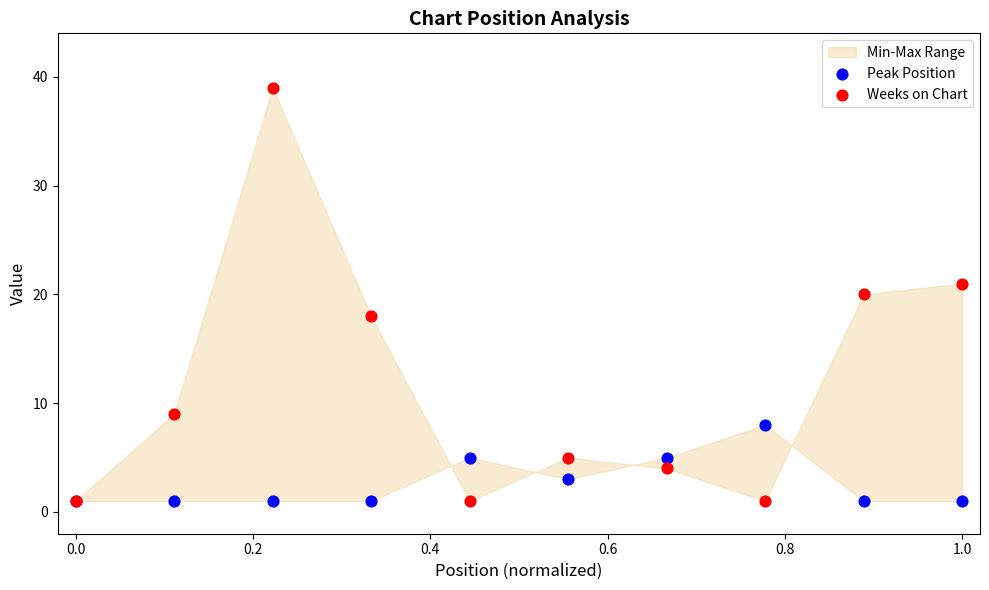

Which series contains the lowest Y value?

Peak Position